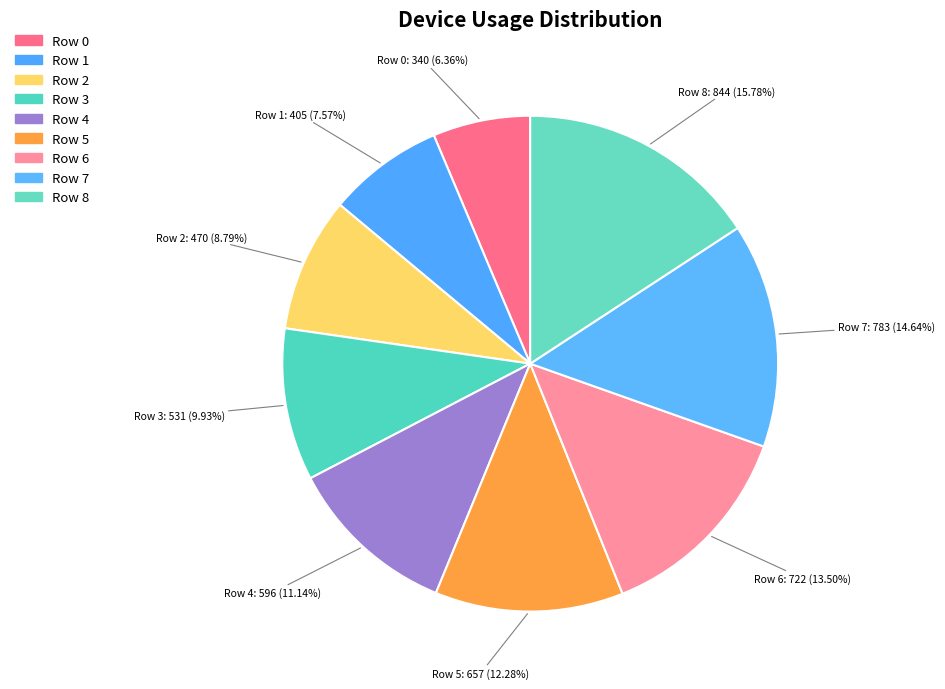

To the nearest percent, what portion does Row 5 represent?

12%